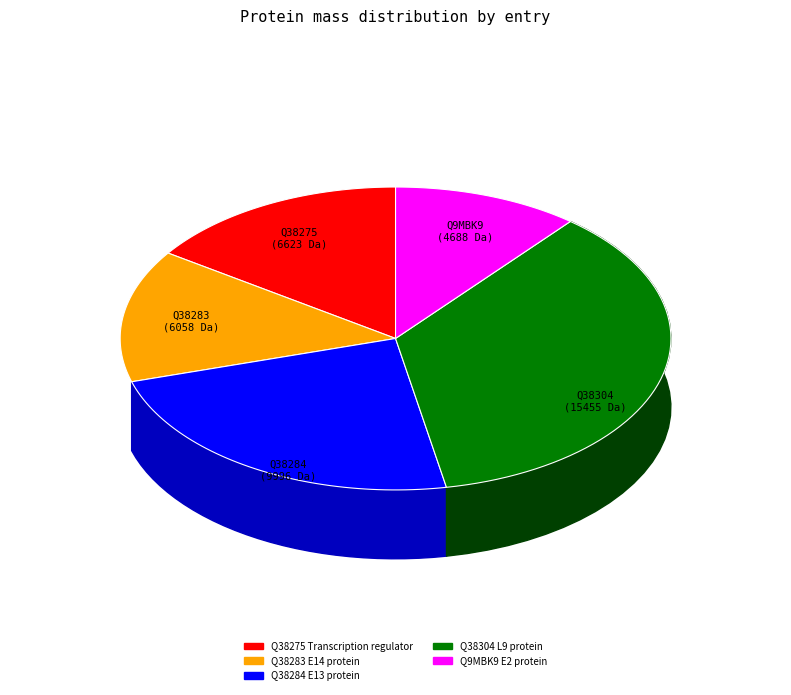

How many segments does this pie chart have?

5